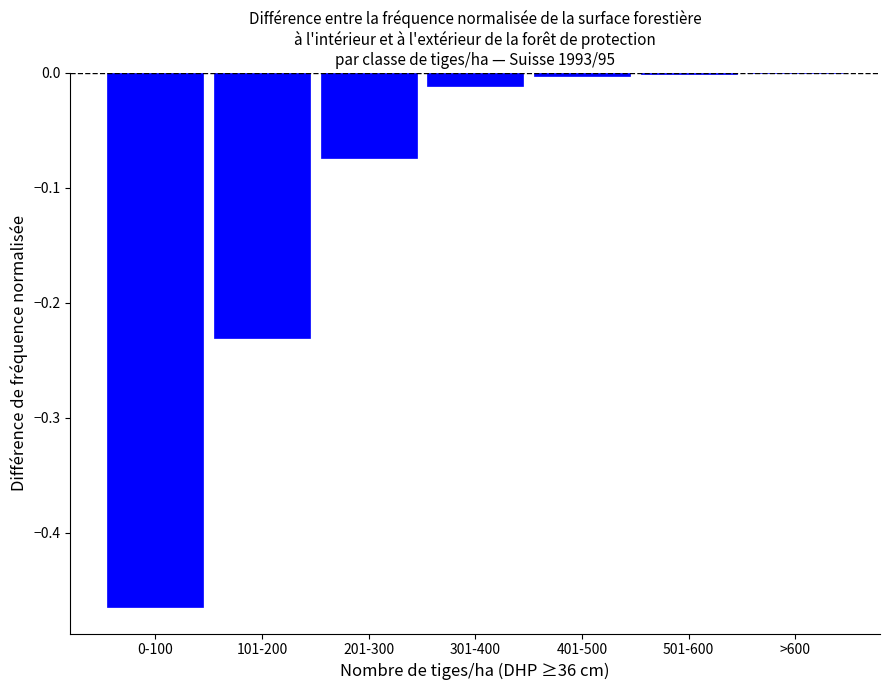

Is it true that the value at 101-200 is -0.3?

False